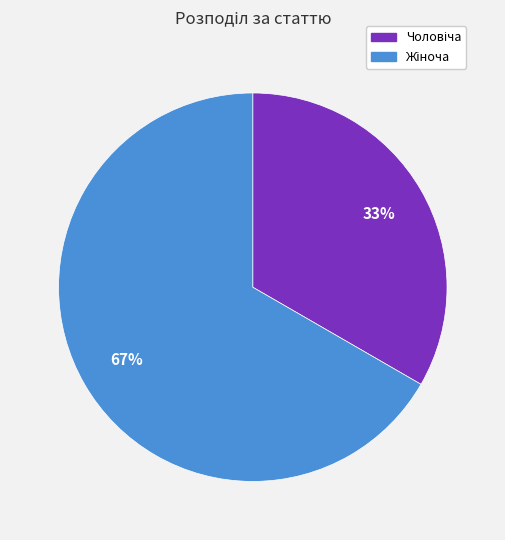

To the nearest percent, what is the average slice percentage?

50%